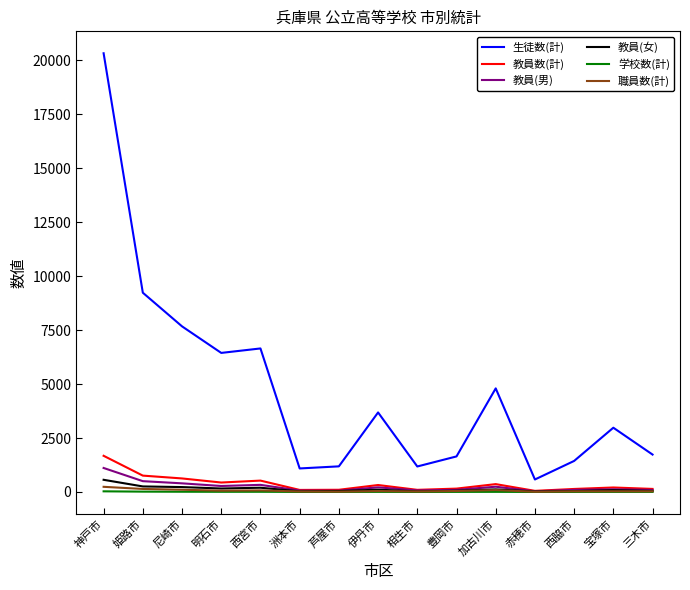

True or false: 生徒数(計) and 教員(女) intersect in this chart.

False